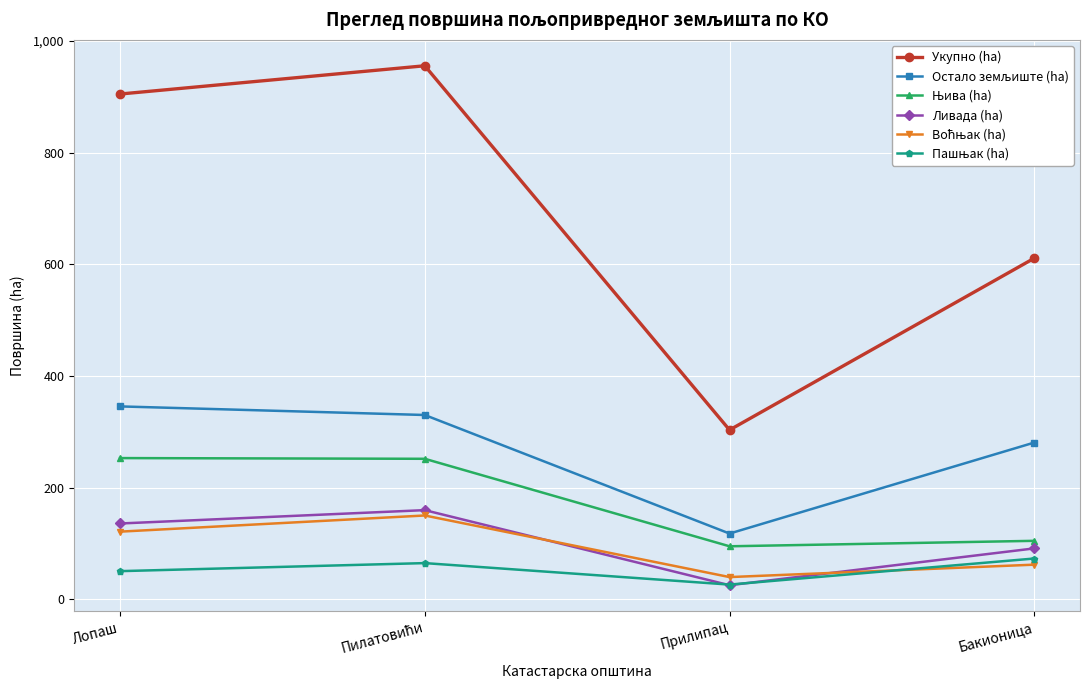

The value of Укупно (ha) at Лопаш is 1206.5. True or false?

False